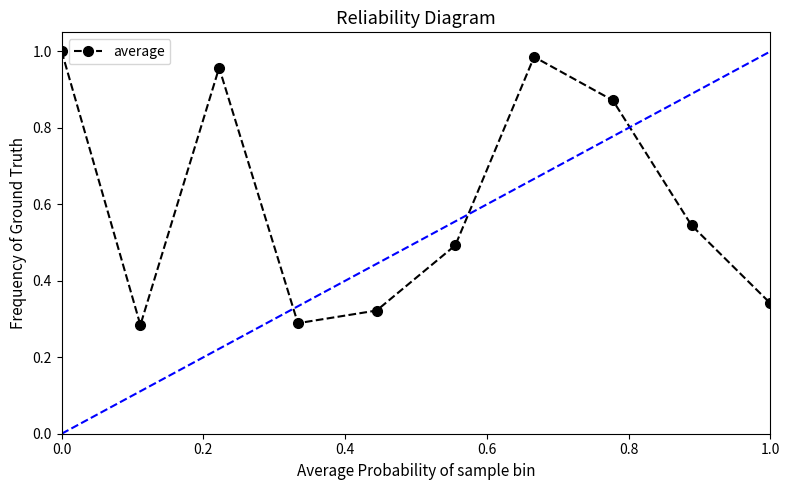

True or false: the data has more than 2 interior local peaks.

False